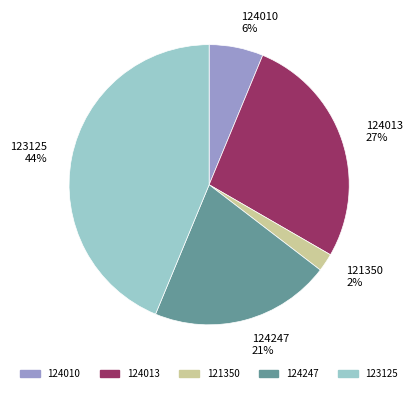

To the nearest percent, what is the combined percentage of 124010 and 124013?

33%